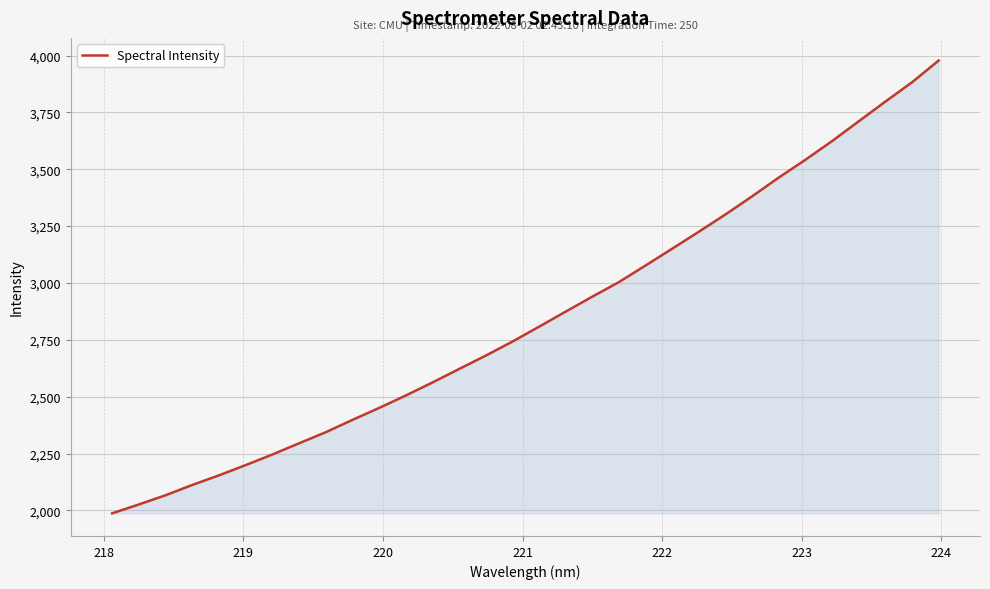

What is the maximum value shown in the chart?

3978.1